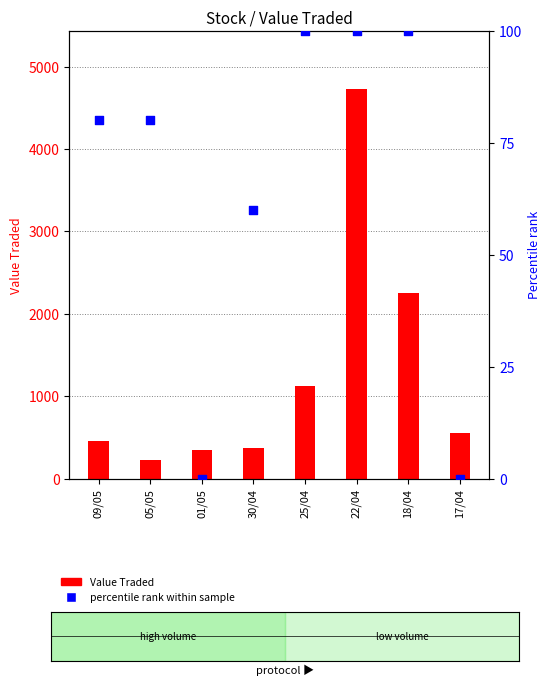

Which series has the widest spread of Y values?

Value Traded